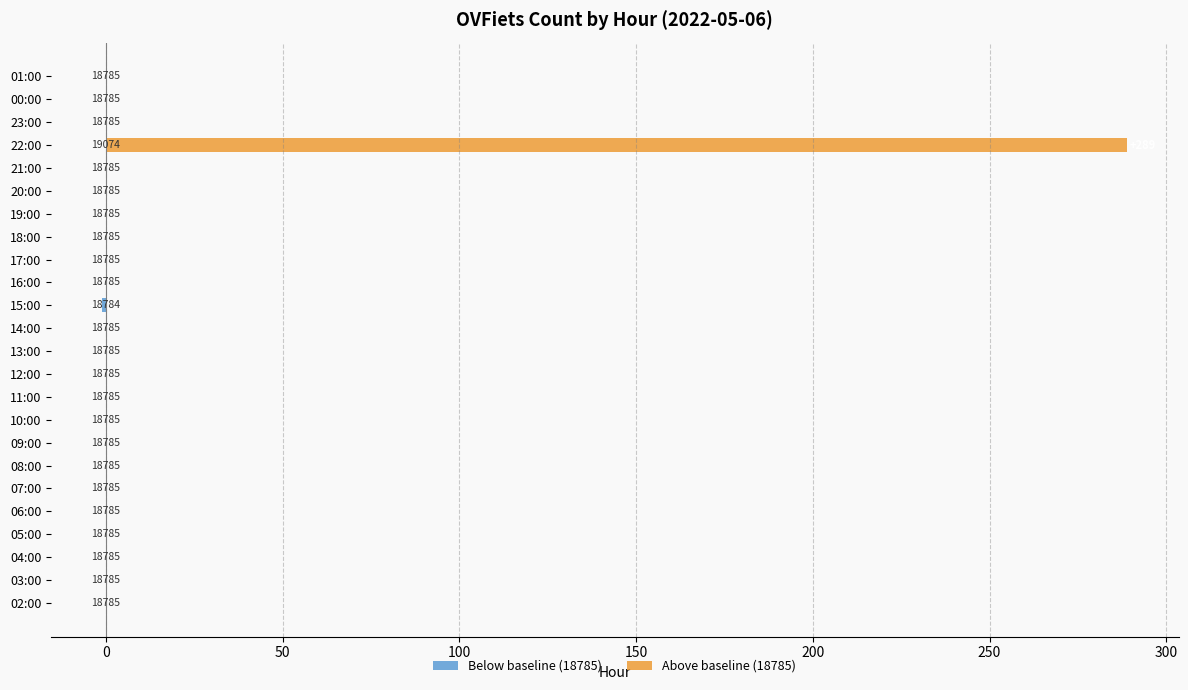

True or false: Below baseline (18785) has a value of 1 at 05:00.

False